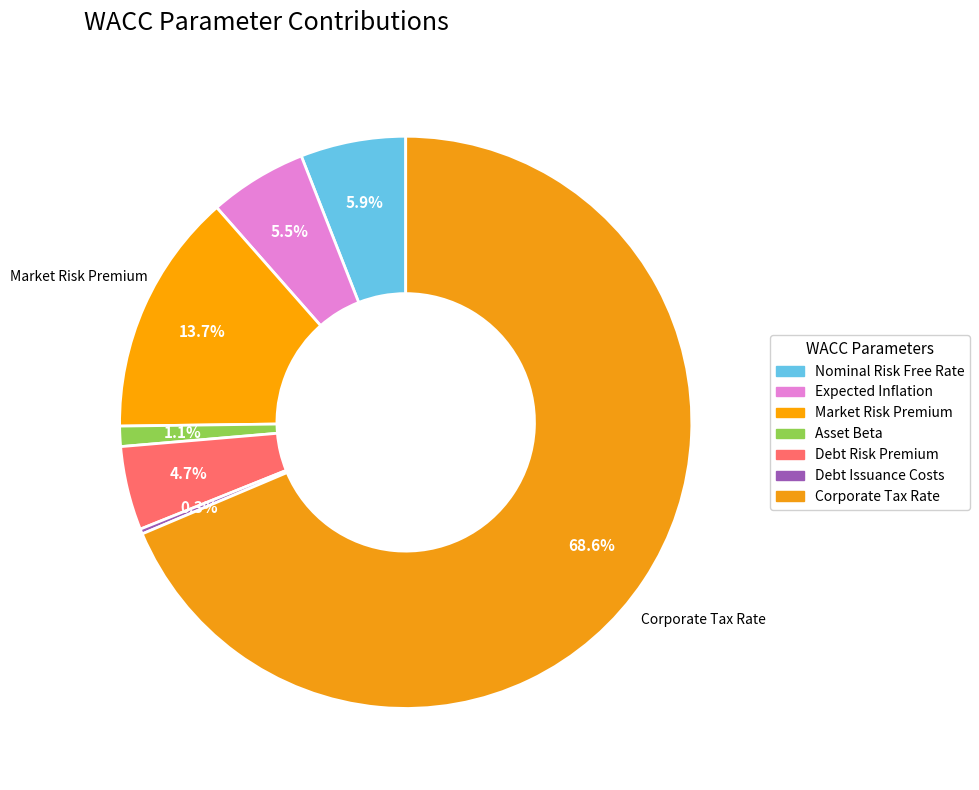

Count the number of slices in the pie.

7